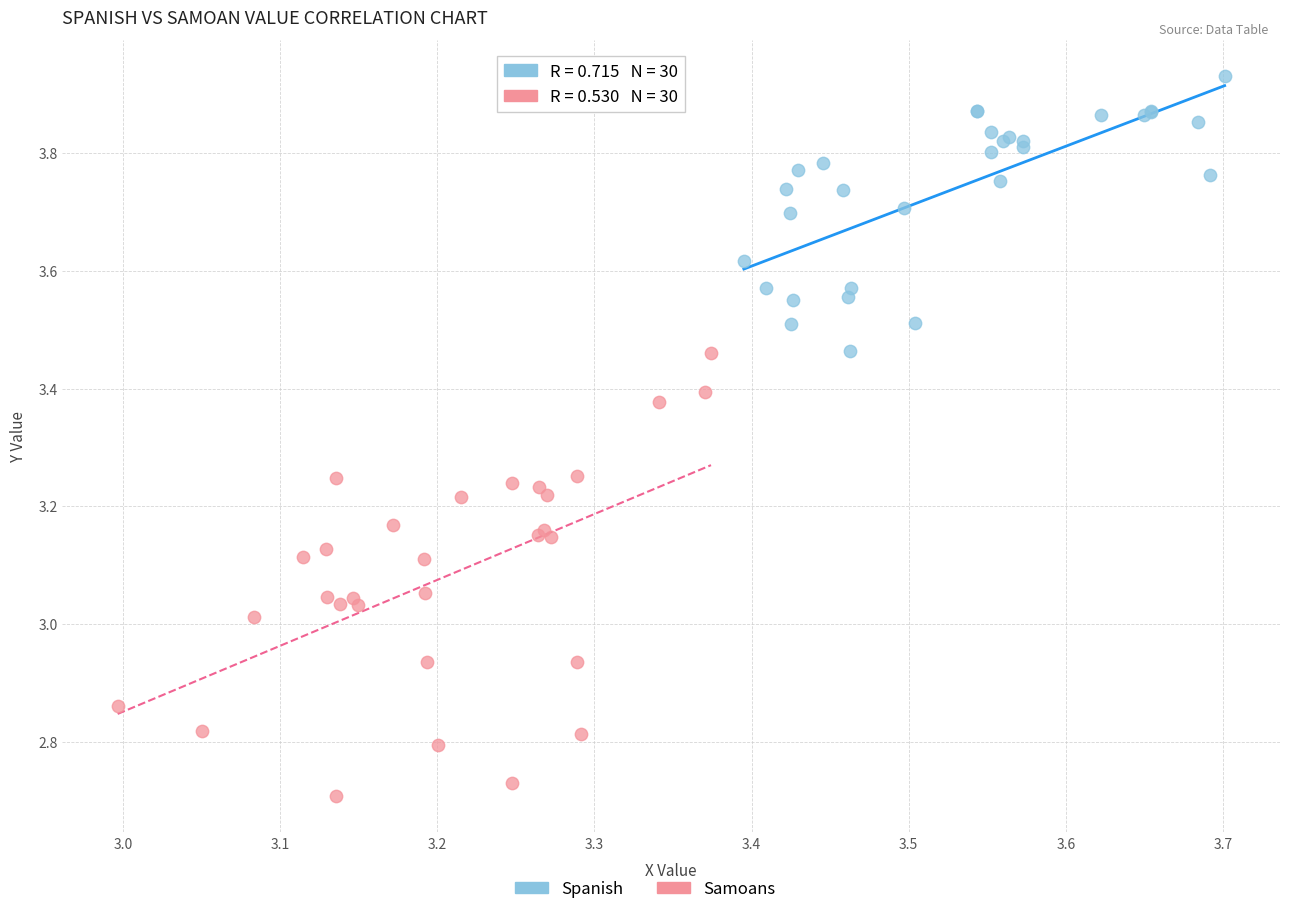

Which series contains the highest Y value?

Spanish